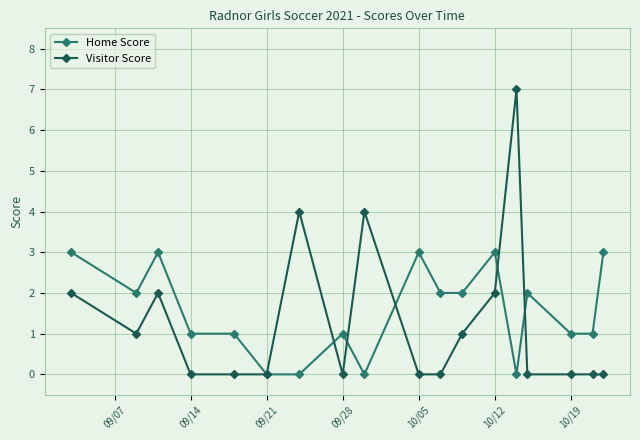

What is the maximum value for Home Score?

3